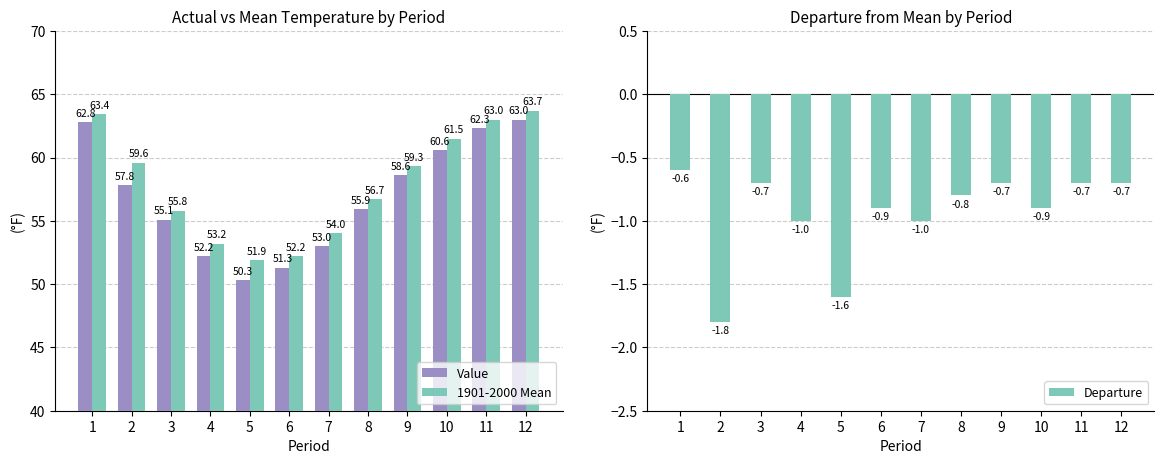

What are all the series names shown in the legend?

Value, 1901-2000 Mean, Departure